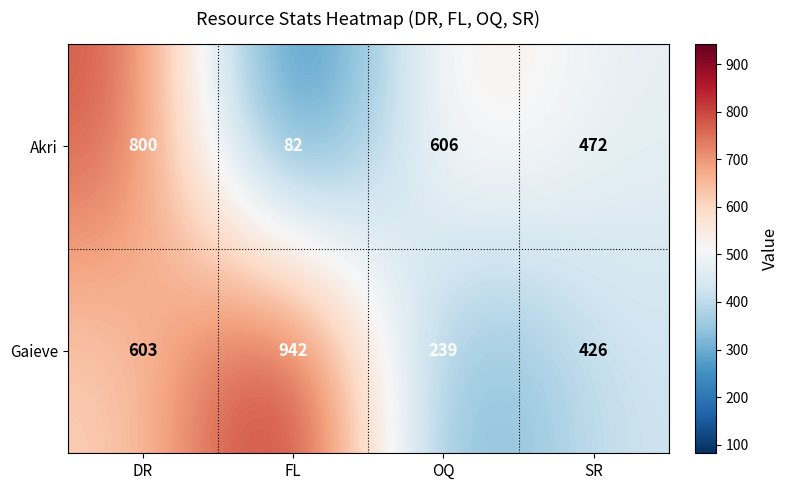

At which label is Gaieve closest to 590?

DR